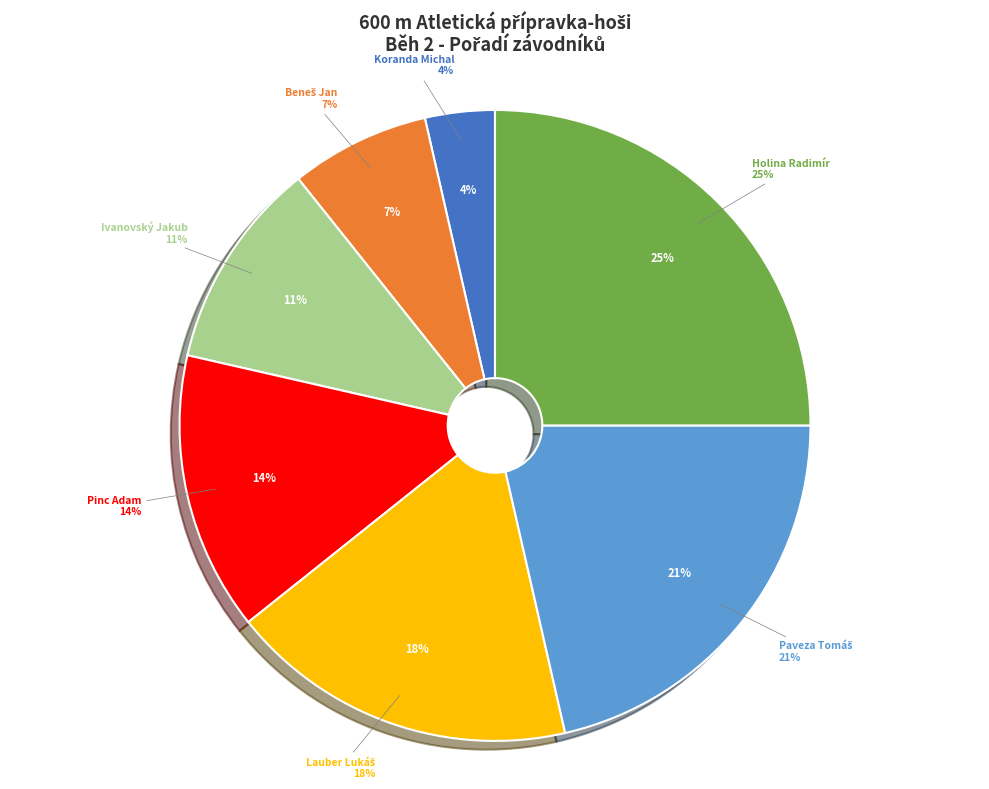

True or false: Koranda Michal accounts for 4% of the total.

True